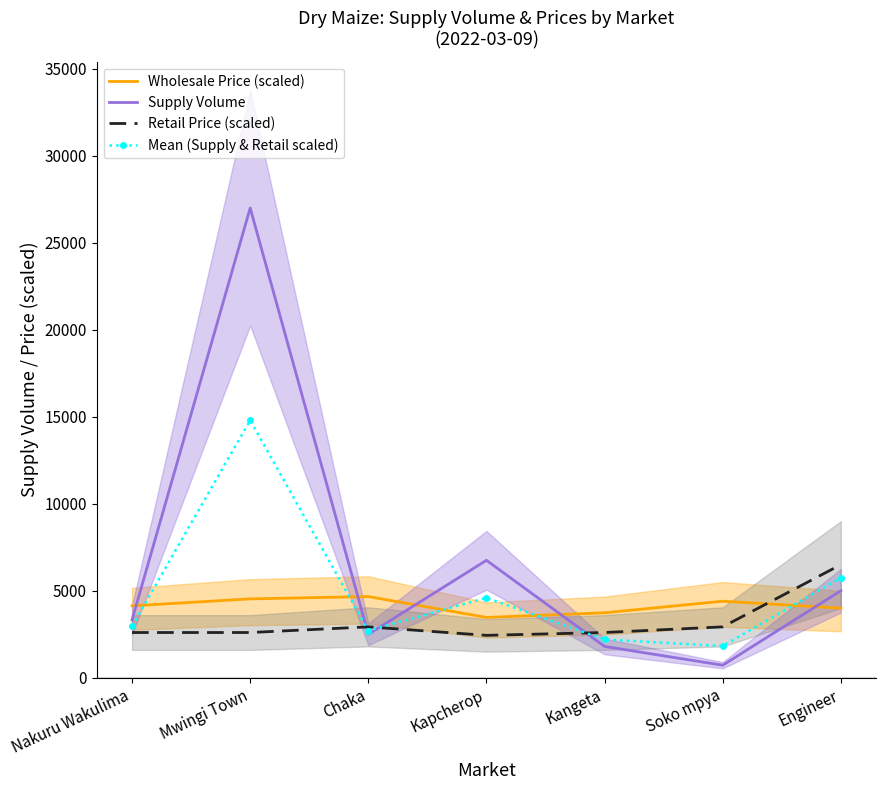

List the labels in order of Wholesale Price (scaled) value, largest first.

Chaka, Mwingi Town, Soko mpya, Nakuru Wakulima, Engineer, Kangeta, Kapcherop